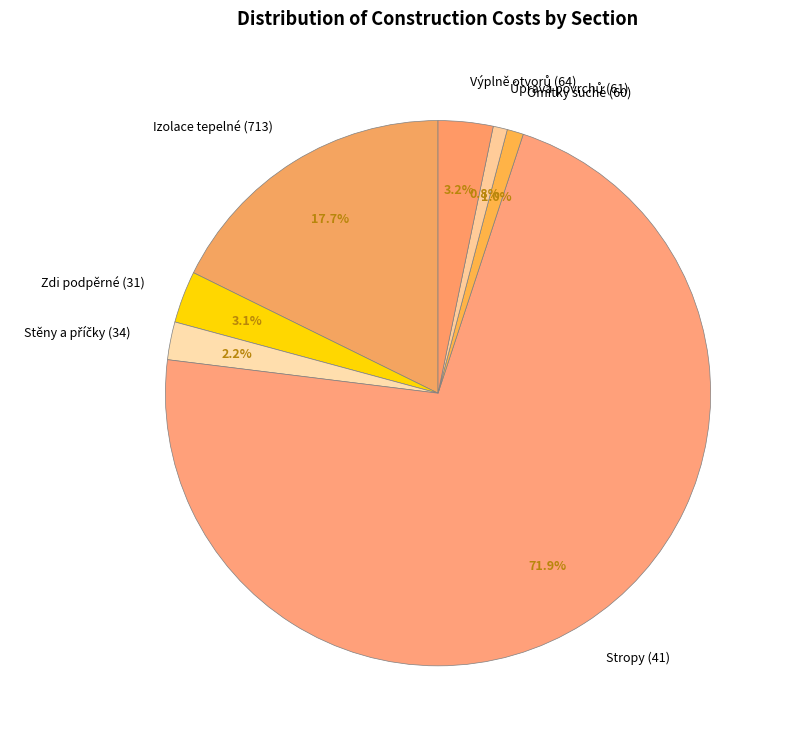

Does any single category account for the majority?

Yes